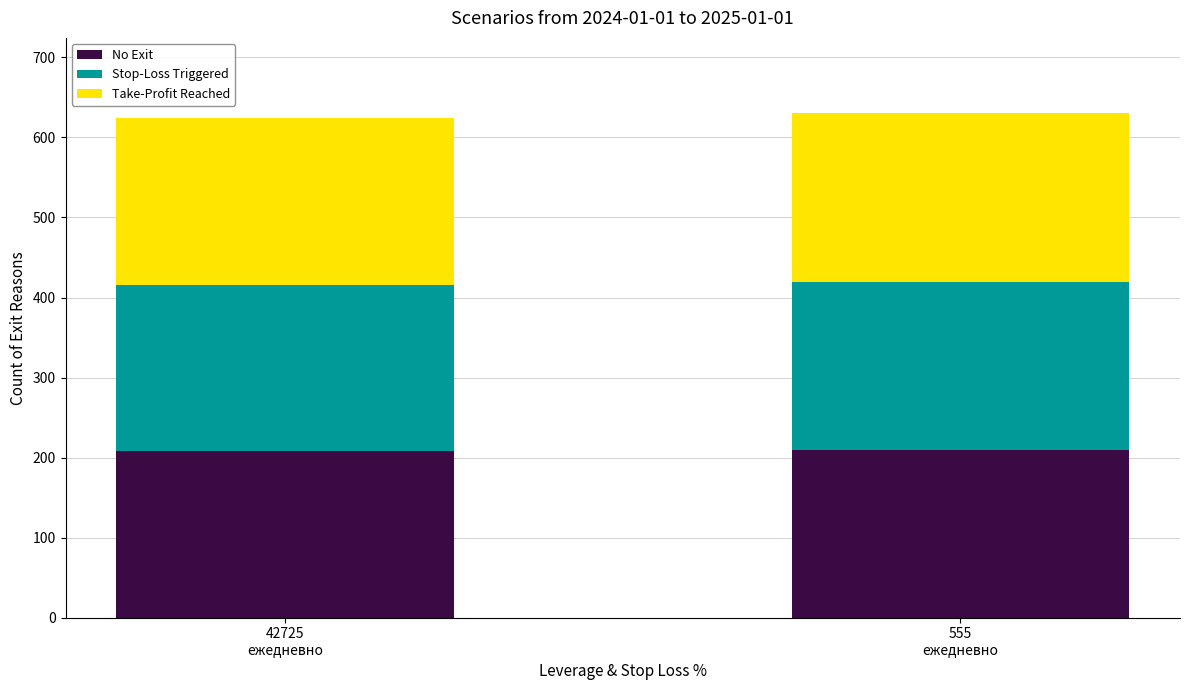

What is the average value of the No Exit series?

209